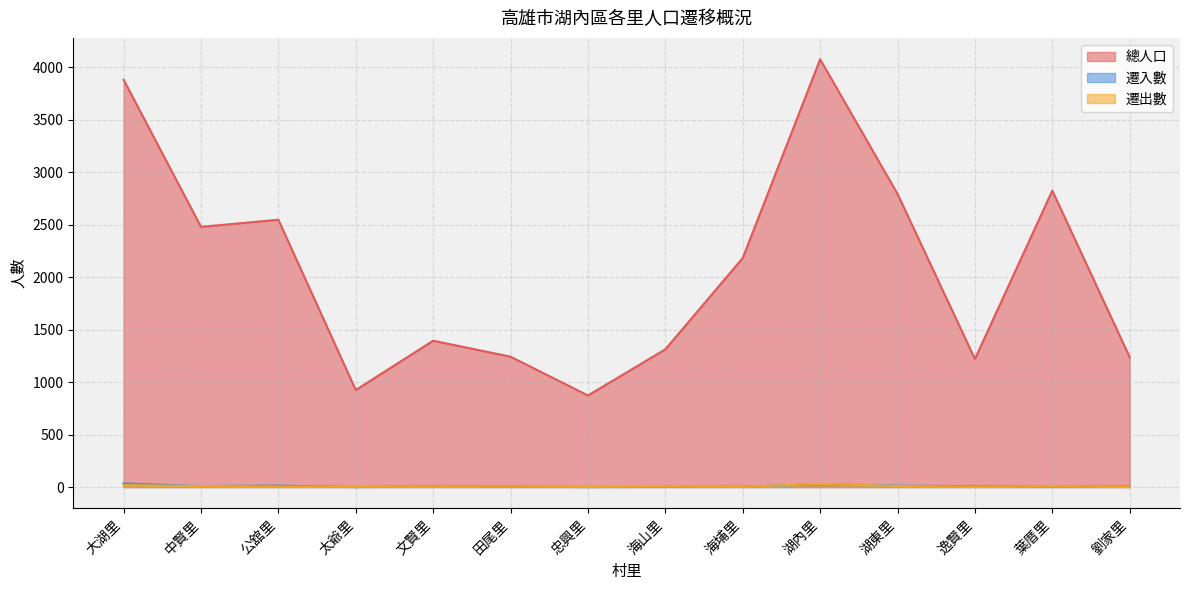

Reading left to right, what are all the values shown in this chart?

總人口: 大湖里=3881	中賢里=2479	公舘里=2547	太爺里=924	文賢里=1394	田尾里=1242	忠興里=872	海山里=1312	海埔里=2182	湖內里=4076	湖東里=2793	逸賢里=1220	葉厝里=2824	劉家里=1237
遷入數: 大湖里=34	中賢里=9	公舘里=13	太爺里=0	文賢里=7	田尾里=6	忠興里=0	海山里=3	海埔里=3	湖內里=27	湖東里=13	逸賢里=6	葉厝里=7	劉家里=4
遷出數: 大湖里=18	中賢里=9	公舘里=3	太爺里=2	文賢里=4	田尾里=5	忠興里=1	海山里=5	海埔里=2	湖內里=30	湖東里=9	逸賢里=1	葉厝里=8	劉家里=0